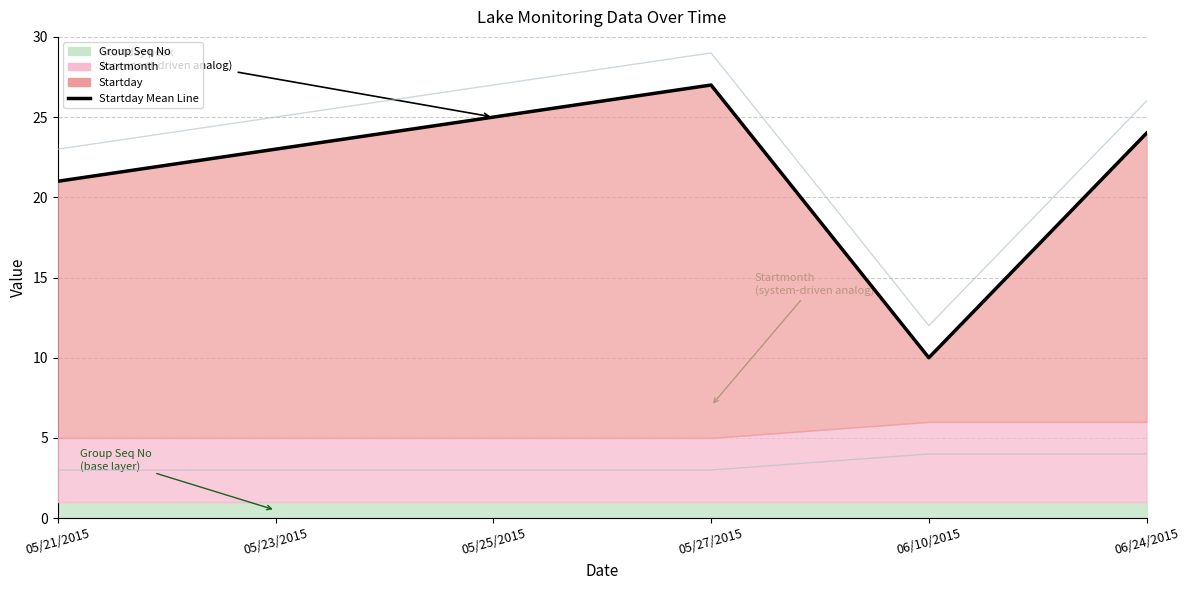

Which series has the widest spread of values?

Startday Mean Line